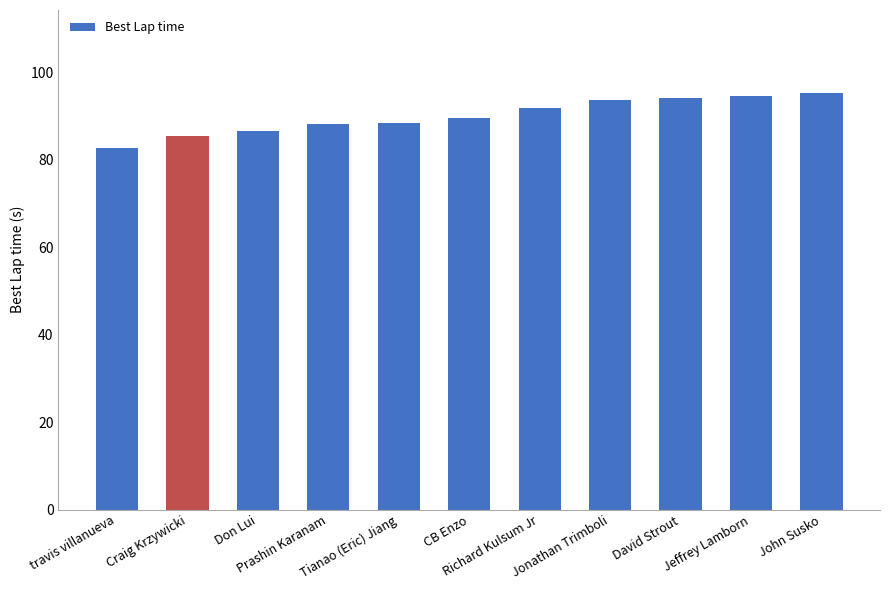

What is the value of the 4th bar from the left?

88.1